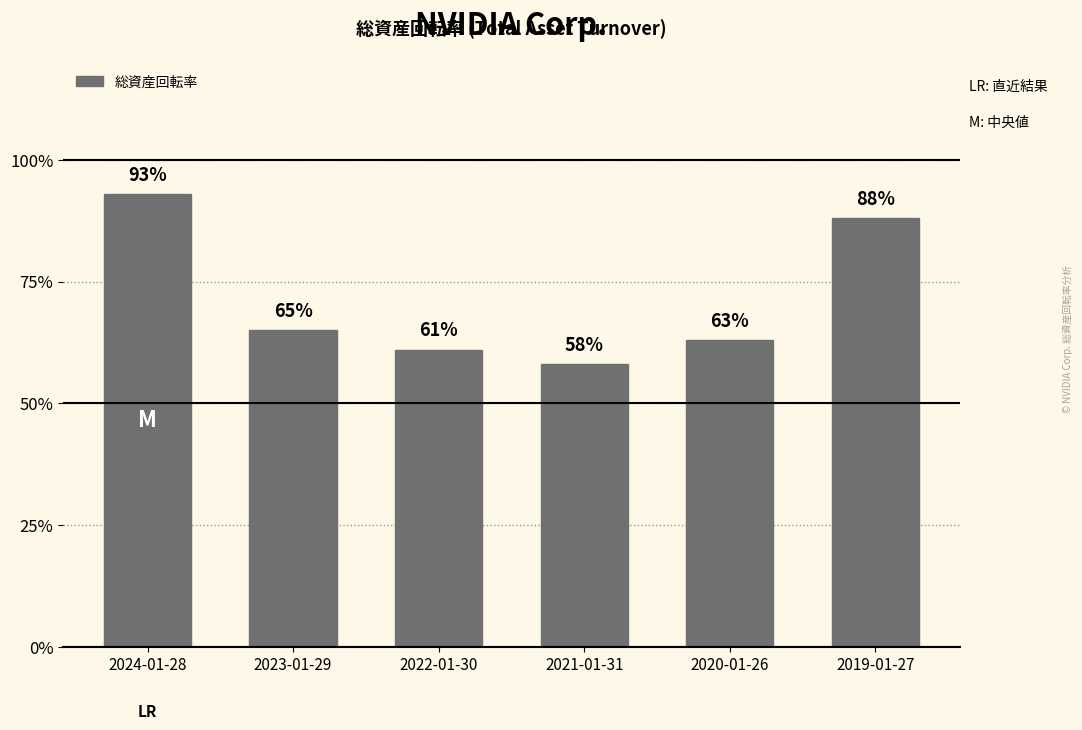

What is the label of the 4th bar from the left?

2021-01-31